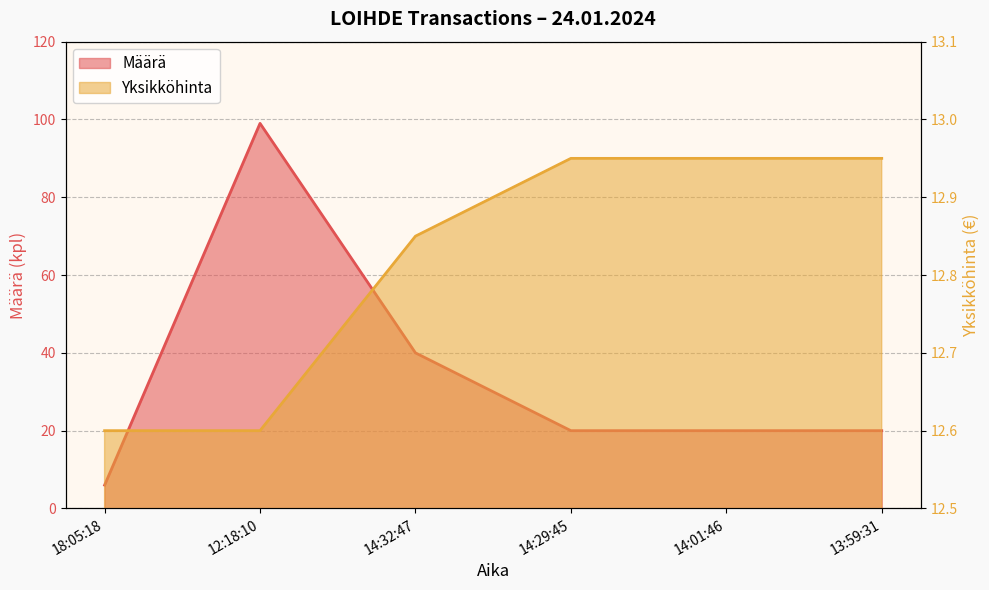

The value of Määrä at 18:05:18 is 6.0. True or false?

True